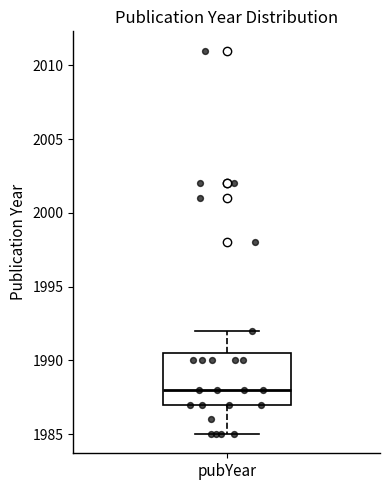

Where does the lower whisker of the box for pubYear end on the y-axis? The values are not printed on the chart, so give them approximately, as read against the axis.

1985.0